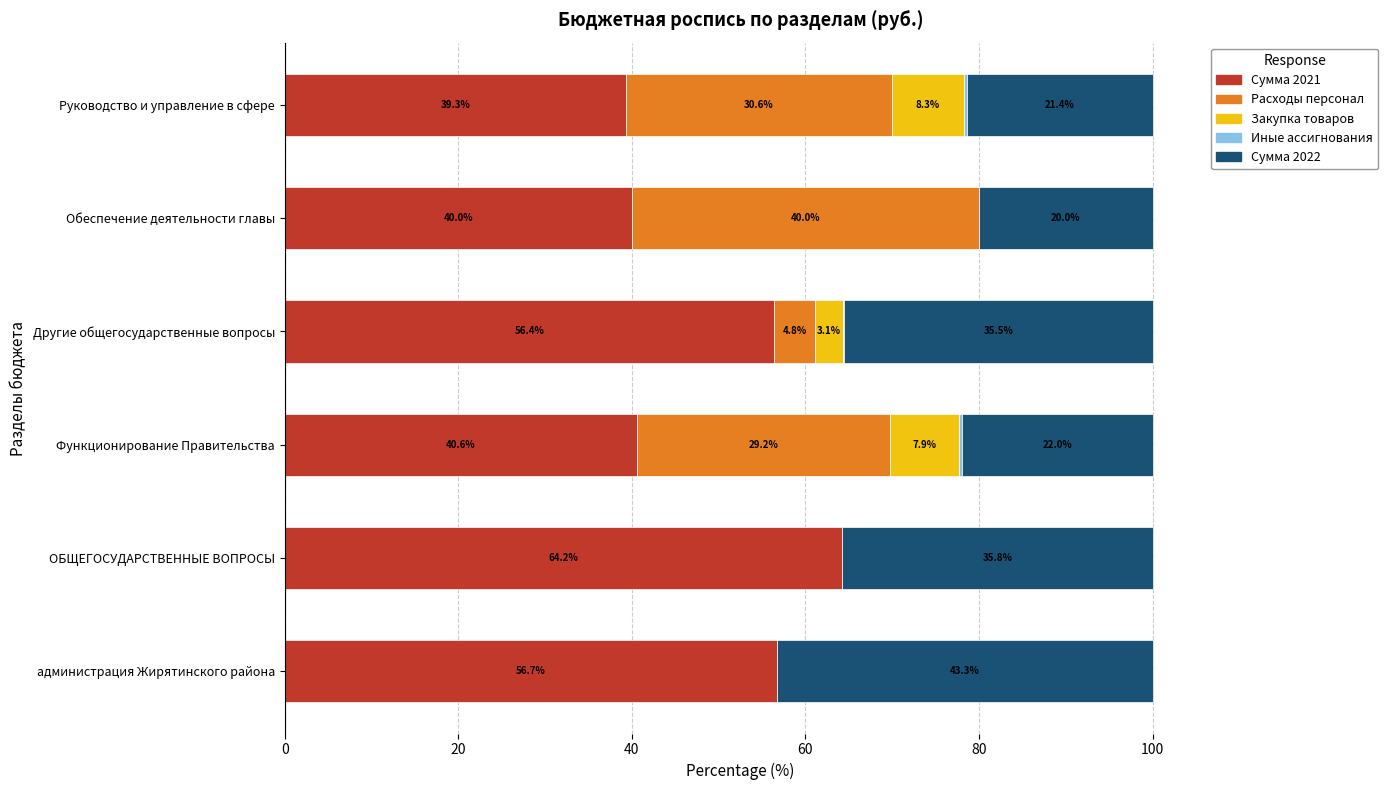

Is it true that Сумма 2021 equals 16.9 at Другие общегосударственные вопросы?

False